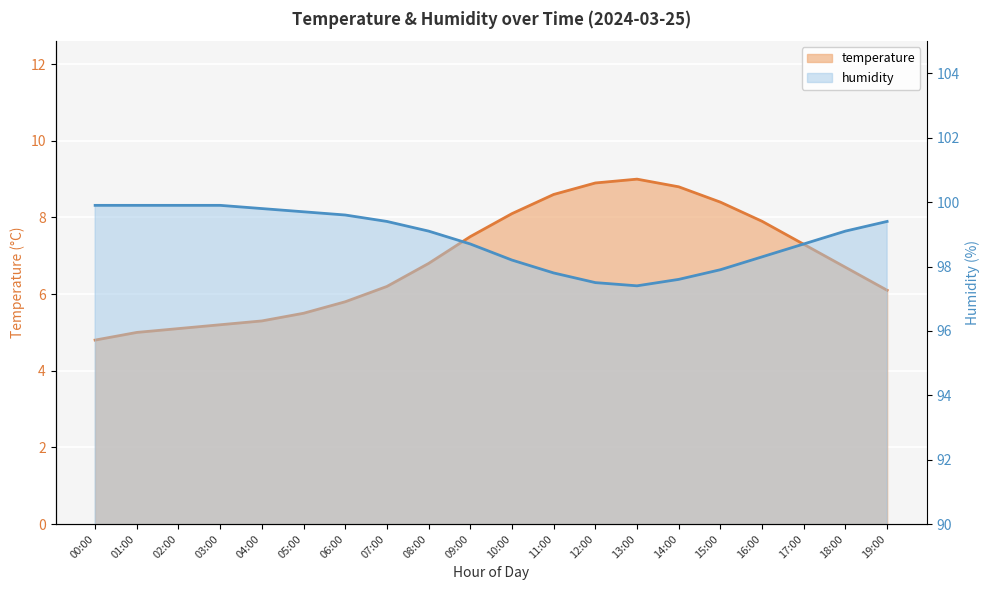

What is the difference between the temperature values at 13:00 and 16:00?

1.1